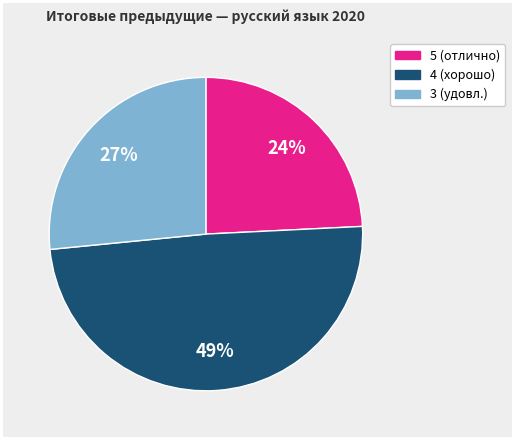

To the nearest percent, what is the difference between the largest and smallest slice percentages?

25%